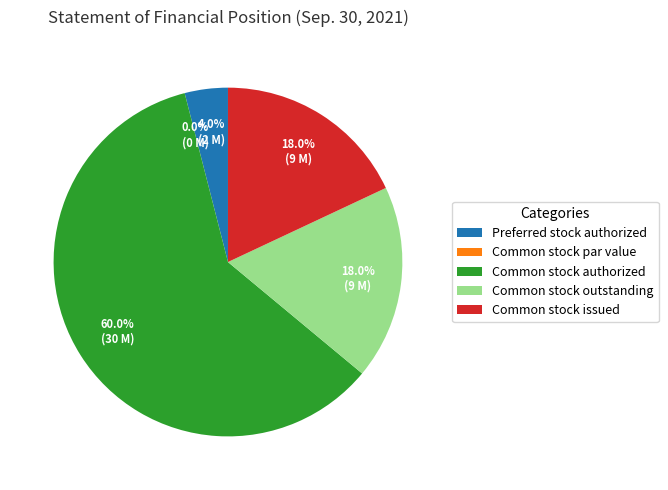

Which category has the biggest portion of the pie?

Common stock authorized